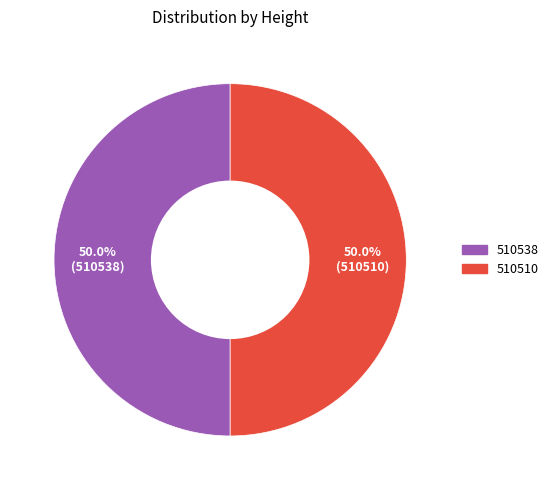

To the nearest percent, what portion does 510510 represent?

50%